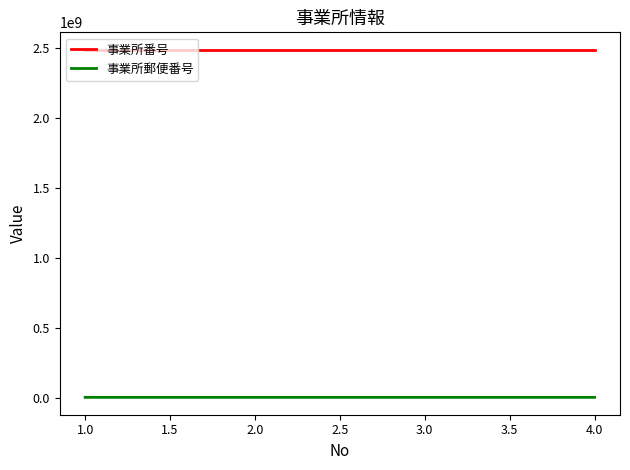

The value of 事業所番号 at 3.0 is 2490800204. True or false?

True